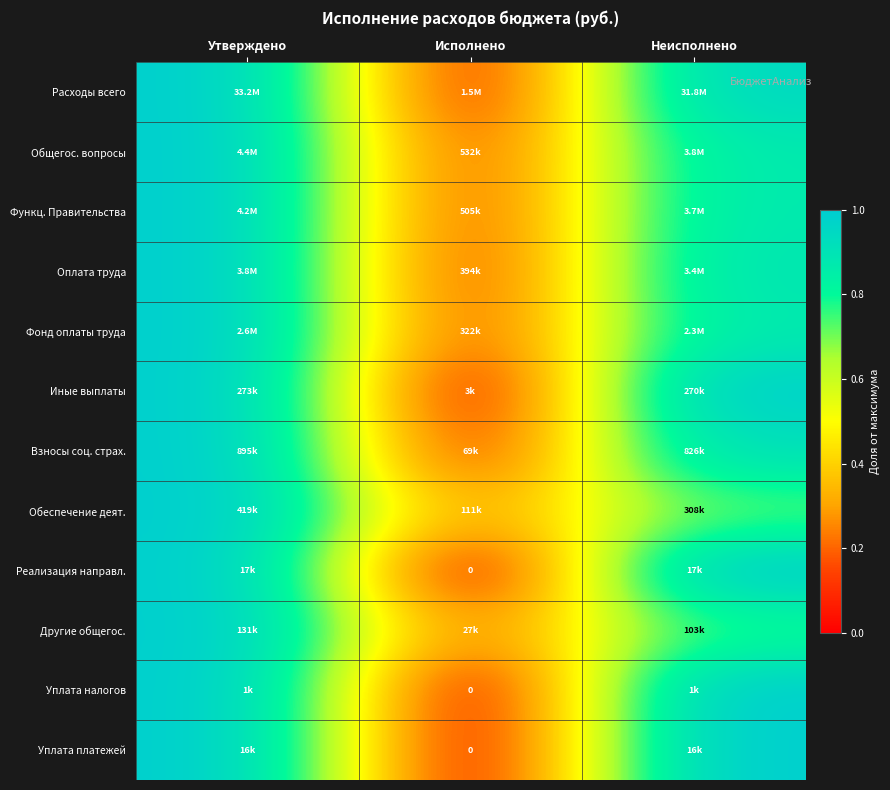

List the labels in order of Функц. Правительства value, smallest first.

Исполнено, Неисполнено, Утверждено